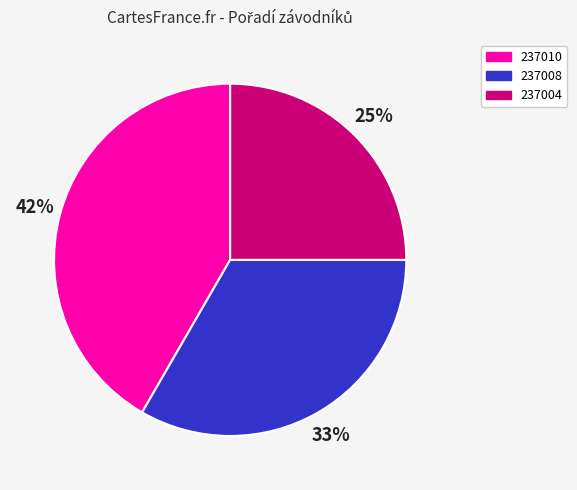

Which category has the biggest portion of the pie?

237010